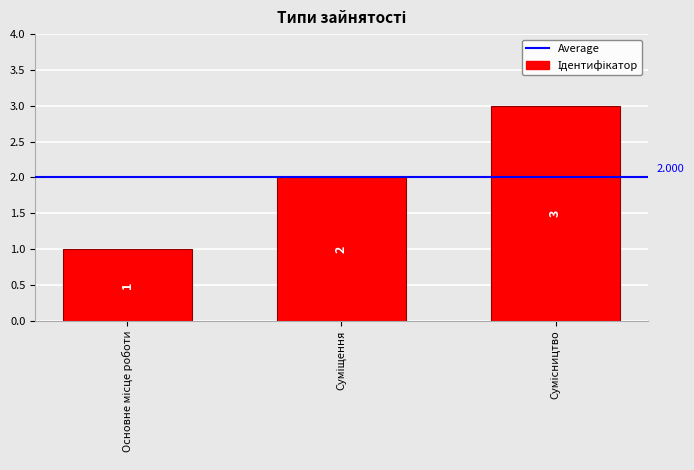

Reading right to left, extract all data points from this chart.

3	2	1